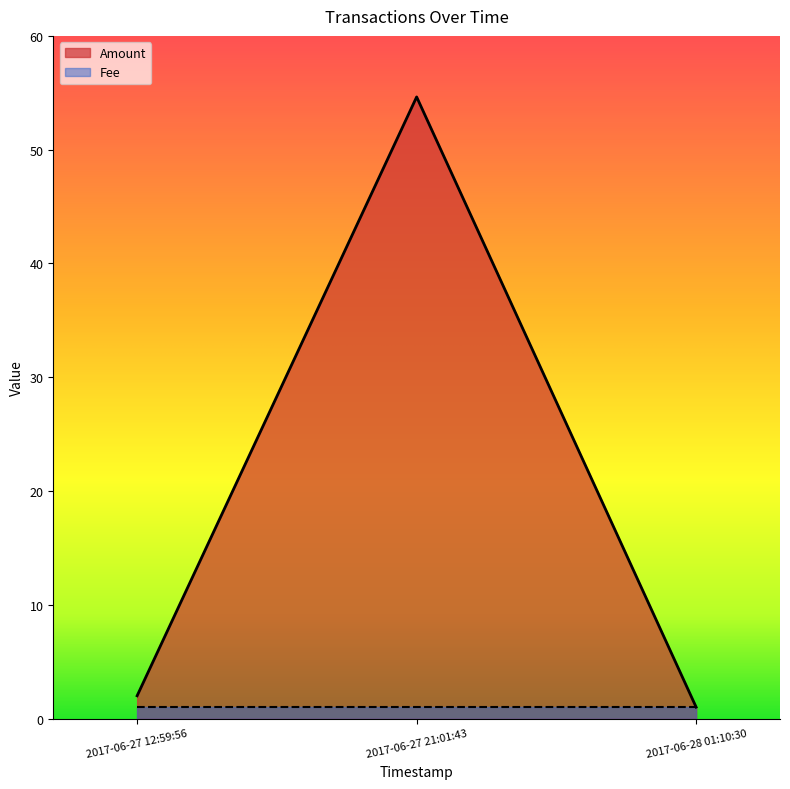

List the labels in order of value, largest first.

2017-06-27 21:01:43, 2017-06-27 12:59:56, 2017-06-28 01:10:30